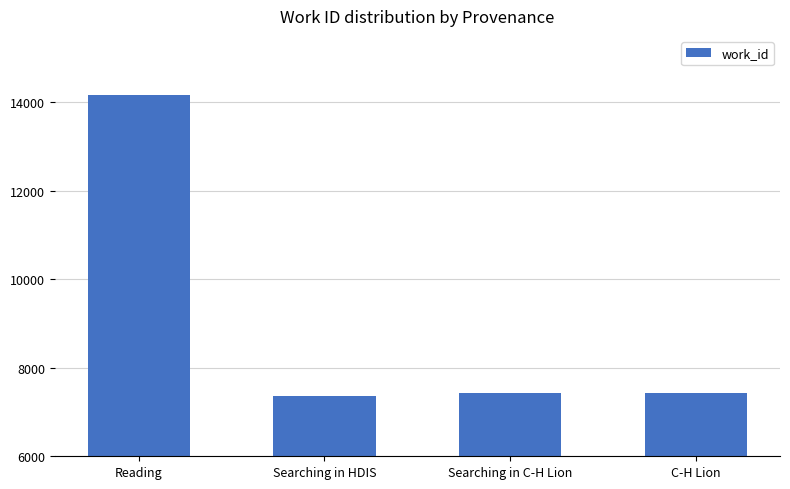

Reading left to right, what are all the values shown in this chart?

Reading=14160	Searching in HDIS=7365	Searching in C-H Lion=7439	C-H Lion=7439